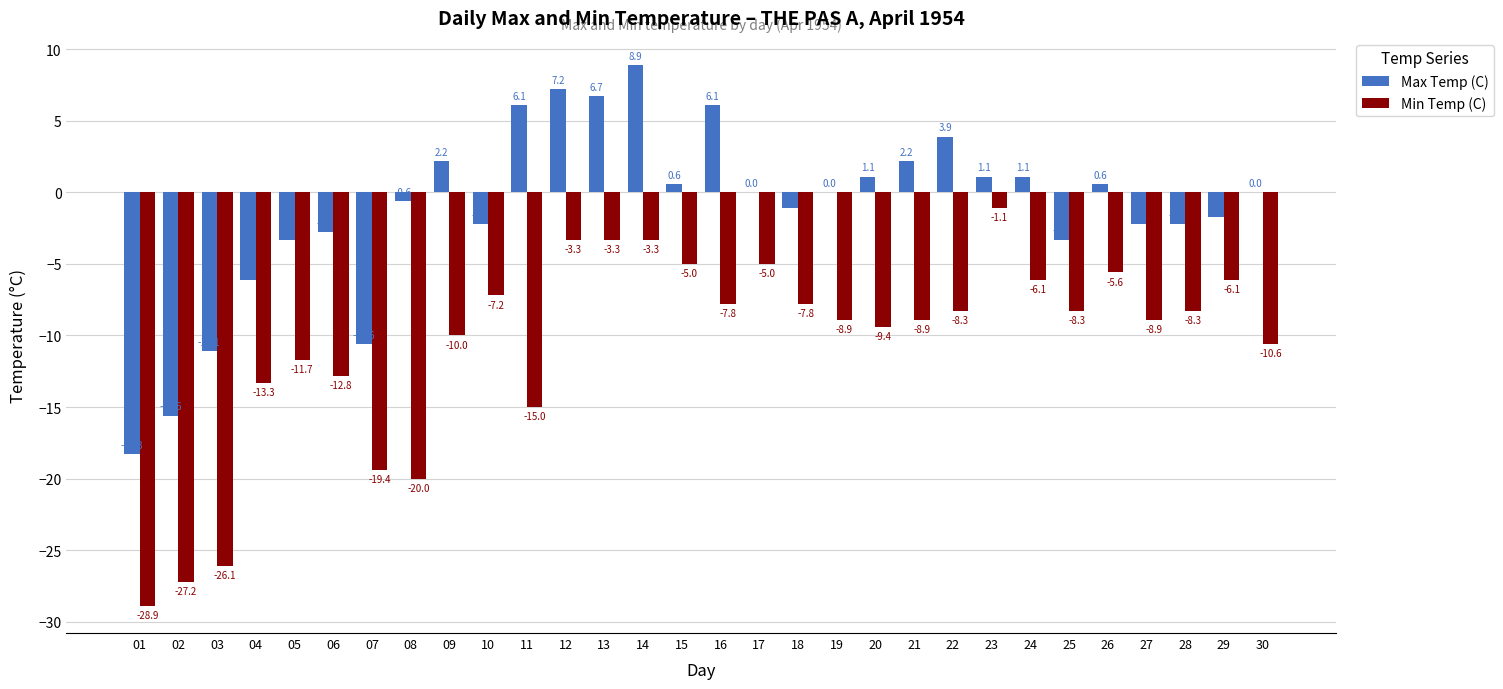

Are the bars horizontal?

No